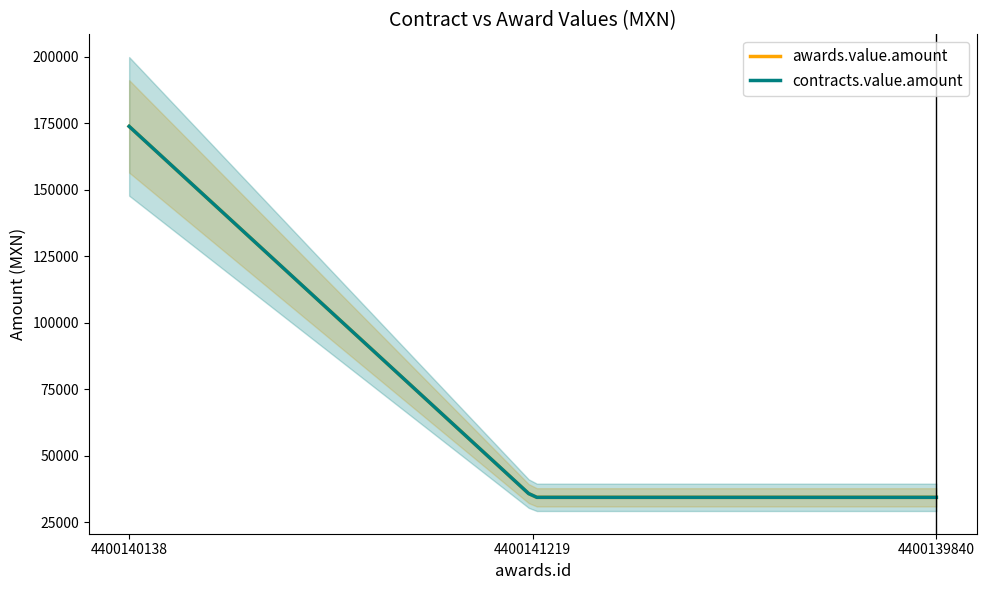

At which label is contracts.value.amount closest to 104075?

4400141219